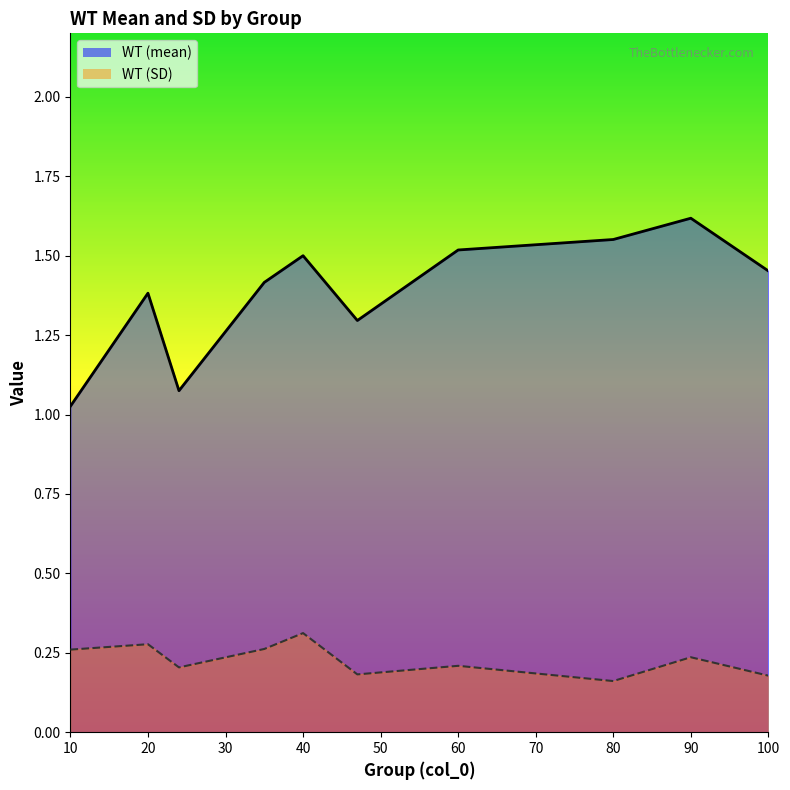

At which label does WT (mean) reach its minimum?

10